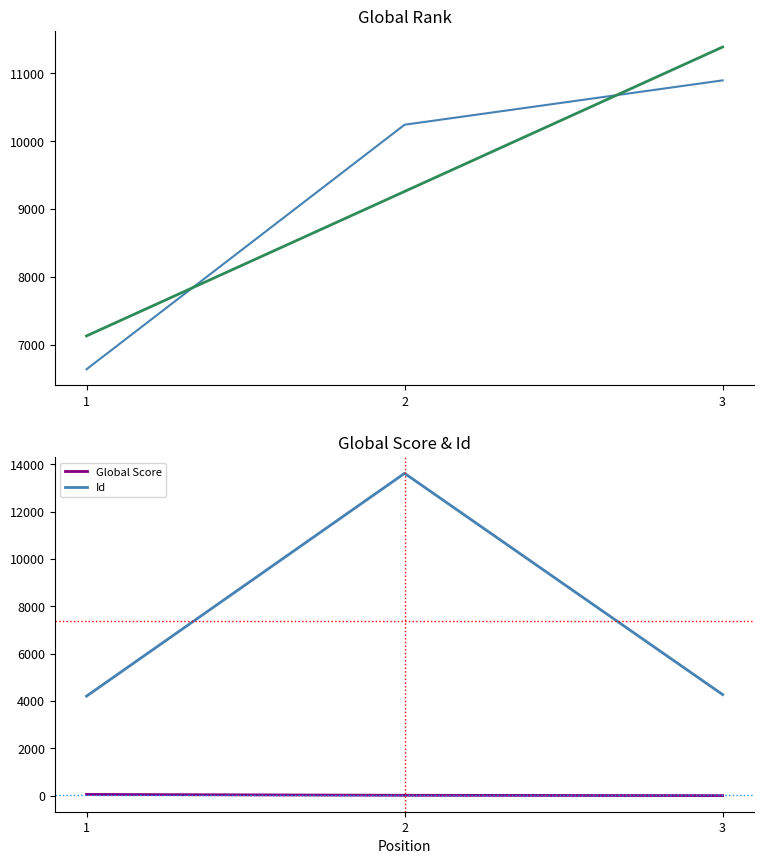

The value of Id at 1 is 7172. True or false?

False